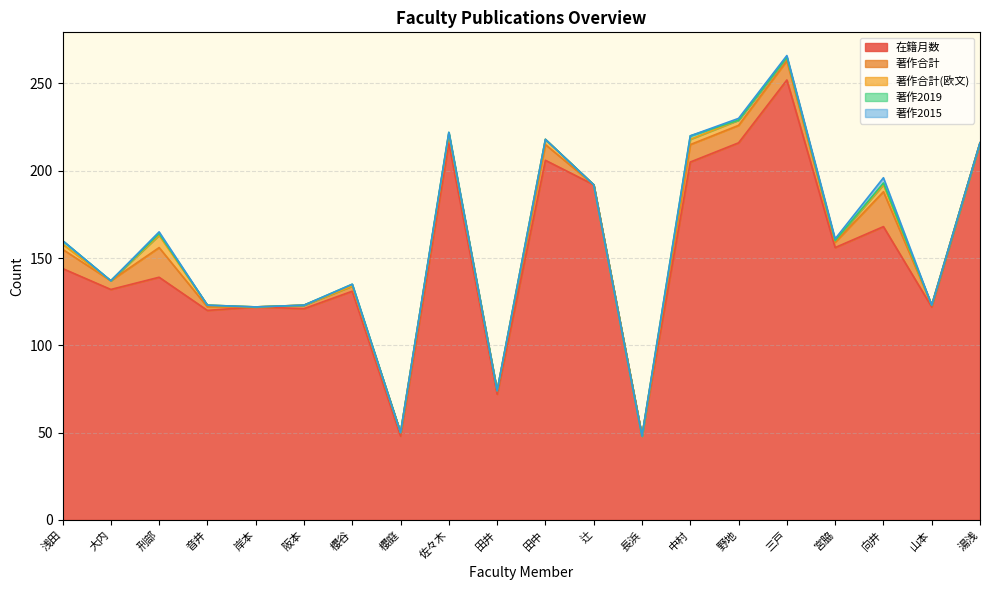

How many series are shown in this chart?

5